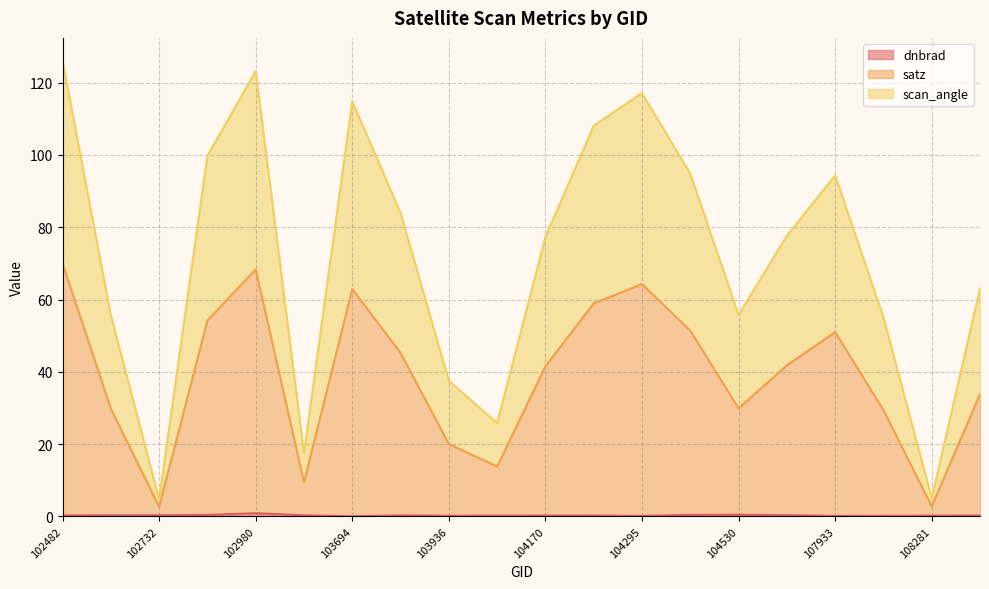

What is the sum of all scan_angle values?

1437.5